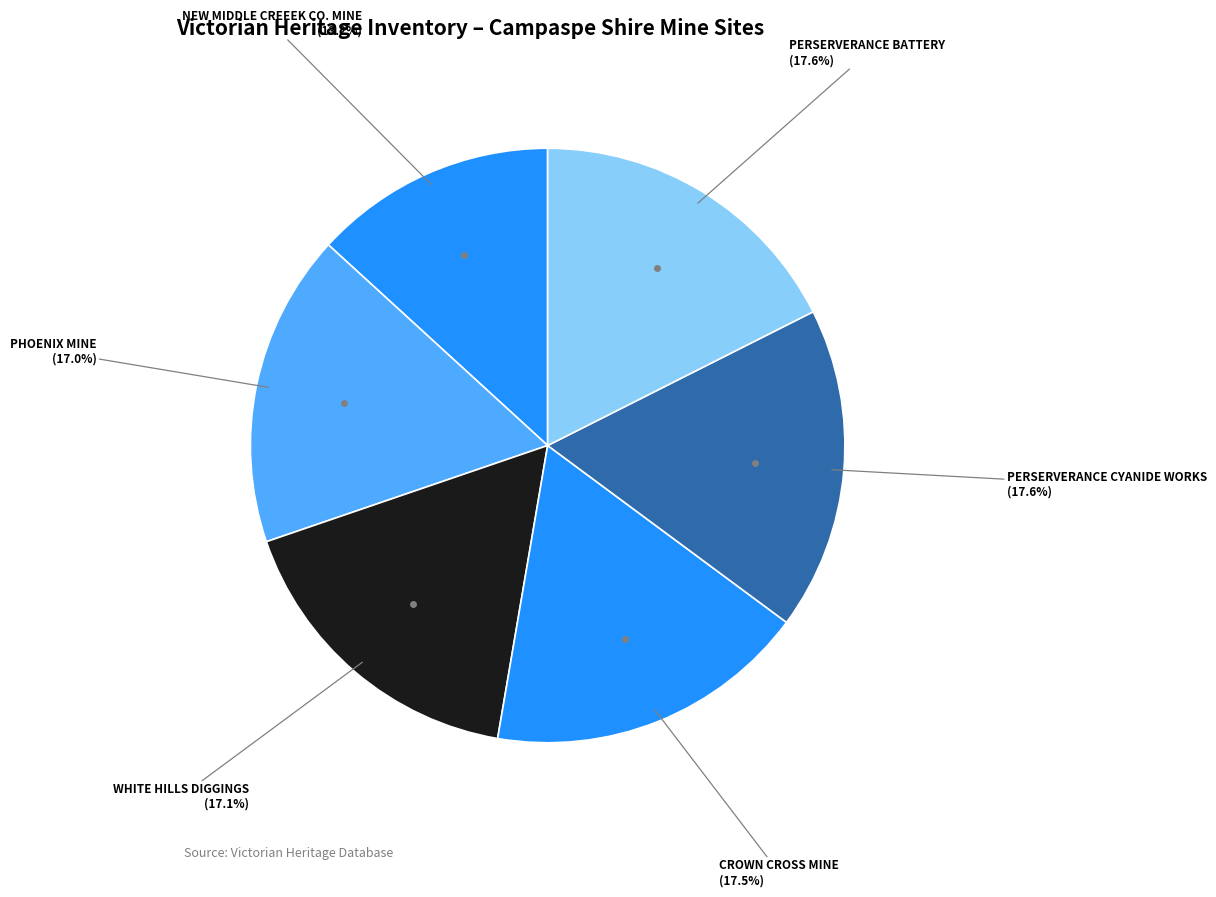

How many slices are in this pie chart?

6